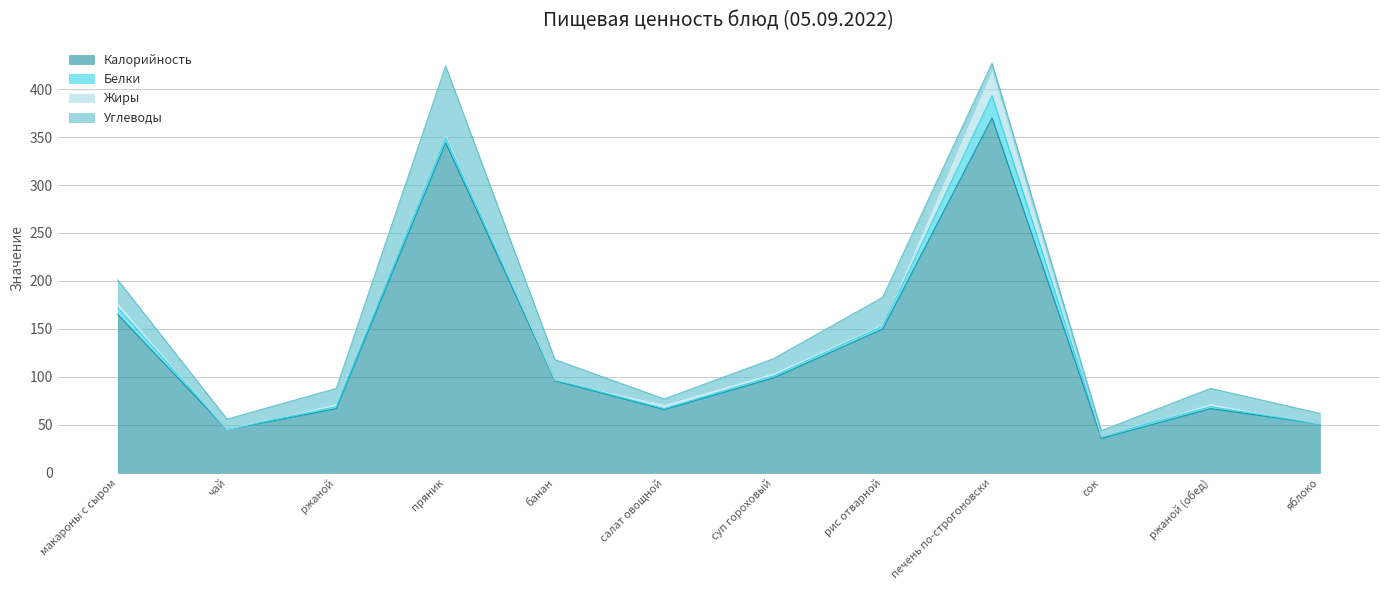

What is the maximum value for Белки?

23